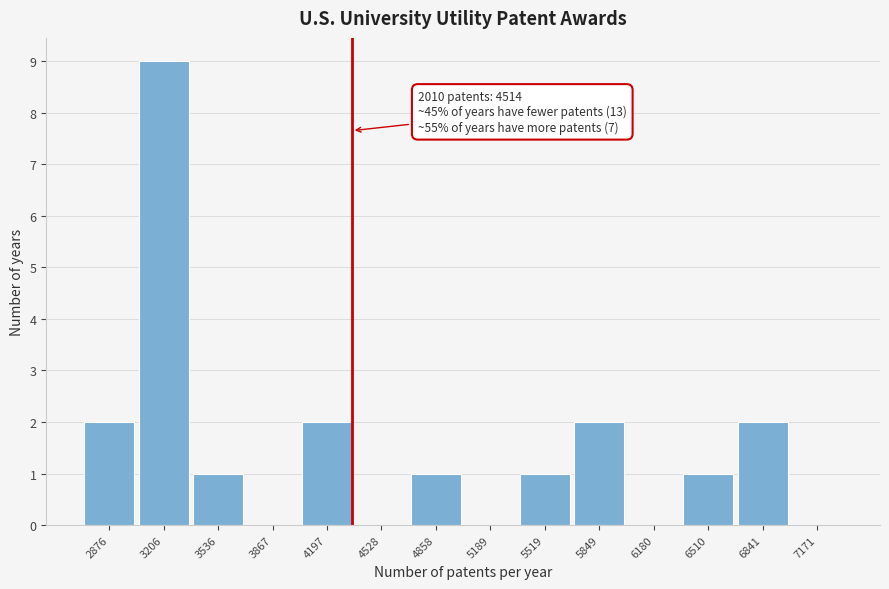

Reading right to left, list all the values displayed in this chart.

7171=0	6841=2	6510=1	6180=0	5849=2	5519=1	5189=0	4858=1	4528=0	4197=2	3867=0	3536=1	3206=9	2876=2